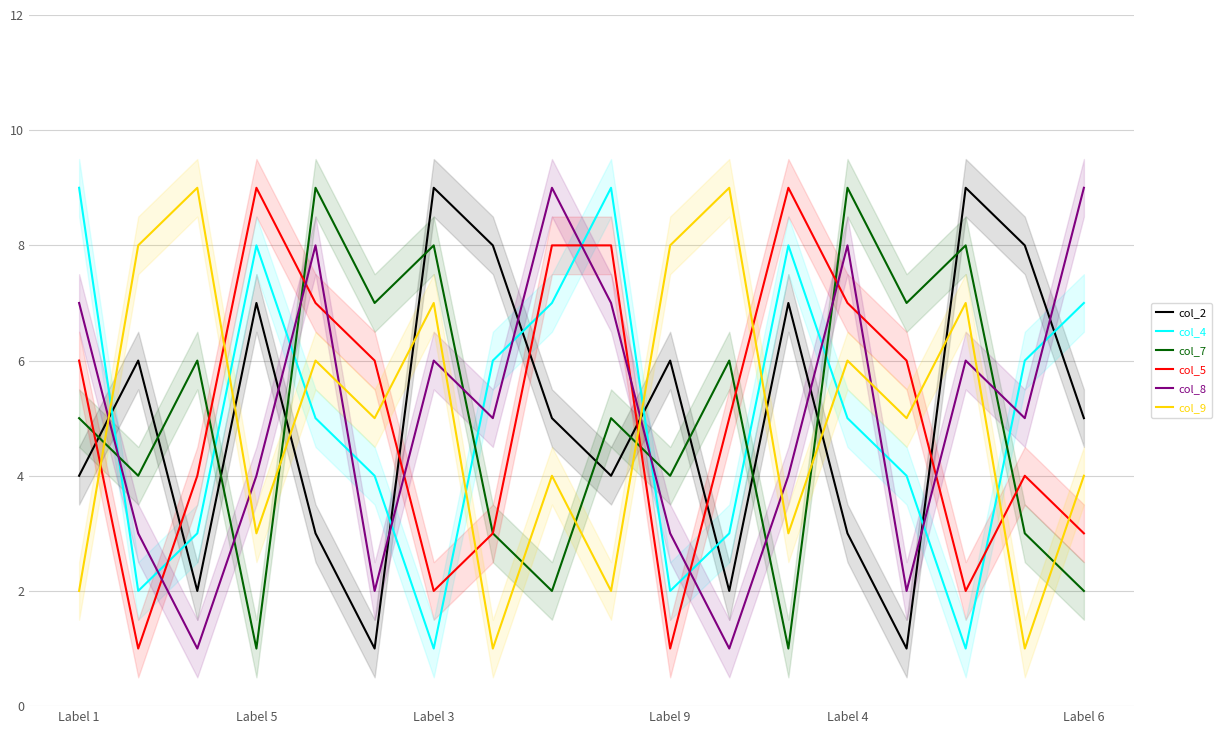

Which series has the widest spread of values?

col_2